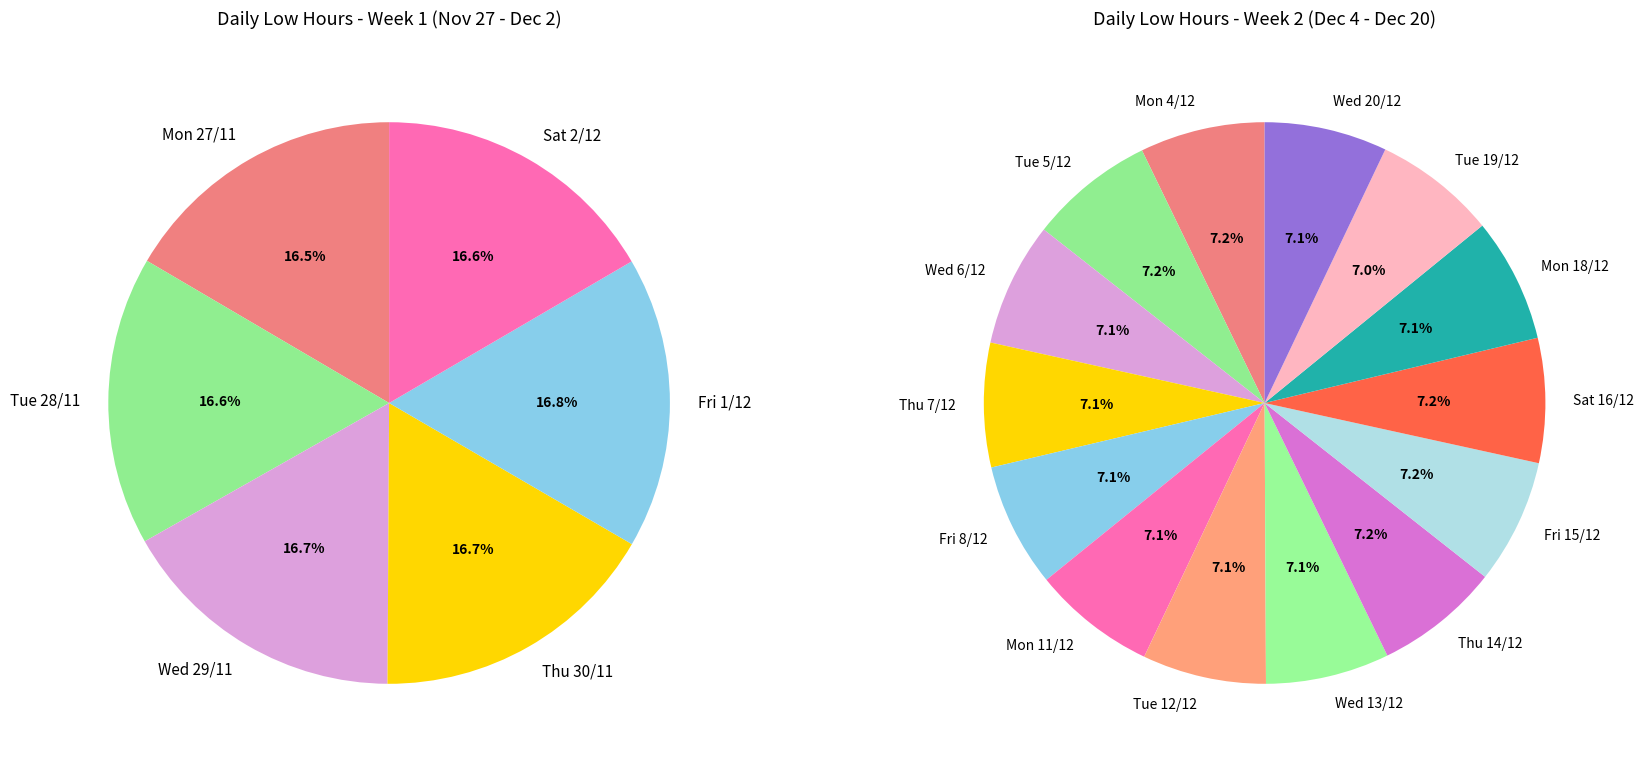

Combined, do Mon 18/12 and Tue 12/12 account for over 50%?

No